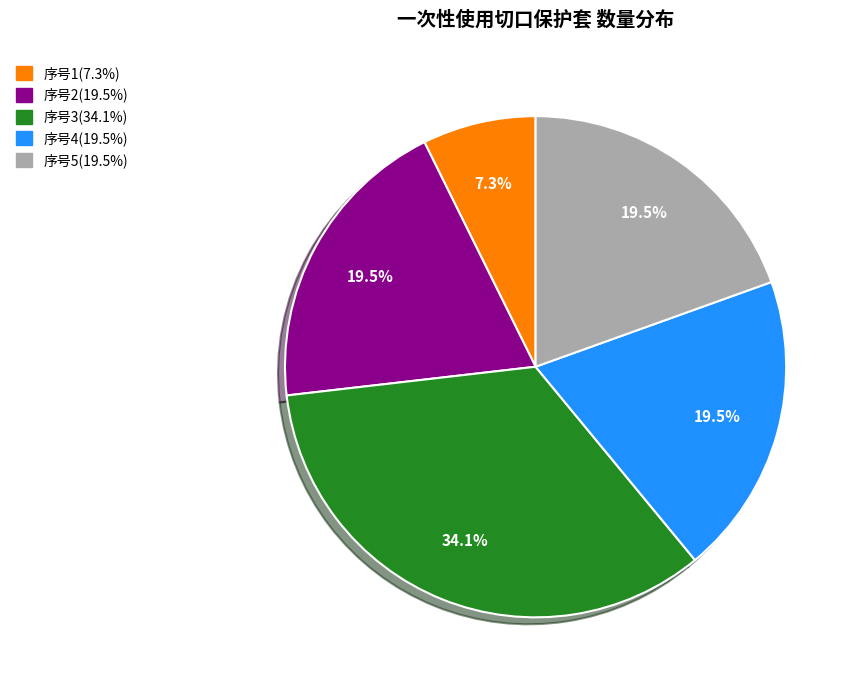

Is there a majority slice in this chart?

No